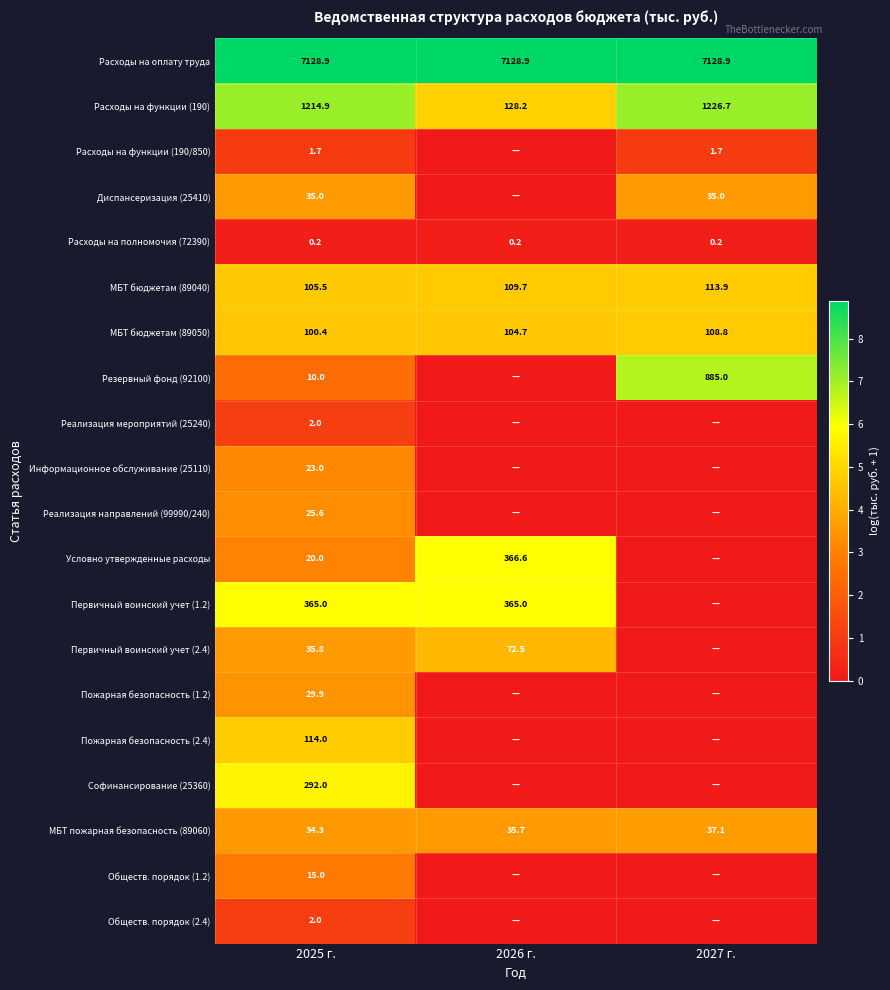

What is the maximum value for Расходы на оплату труда?

7128.9